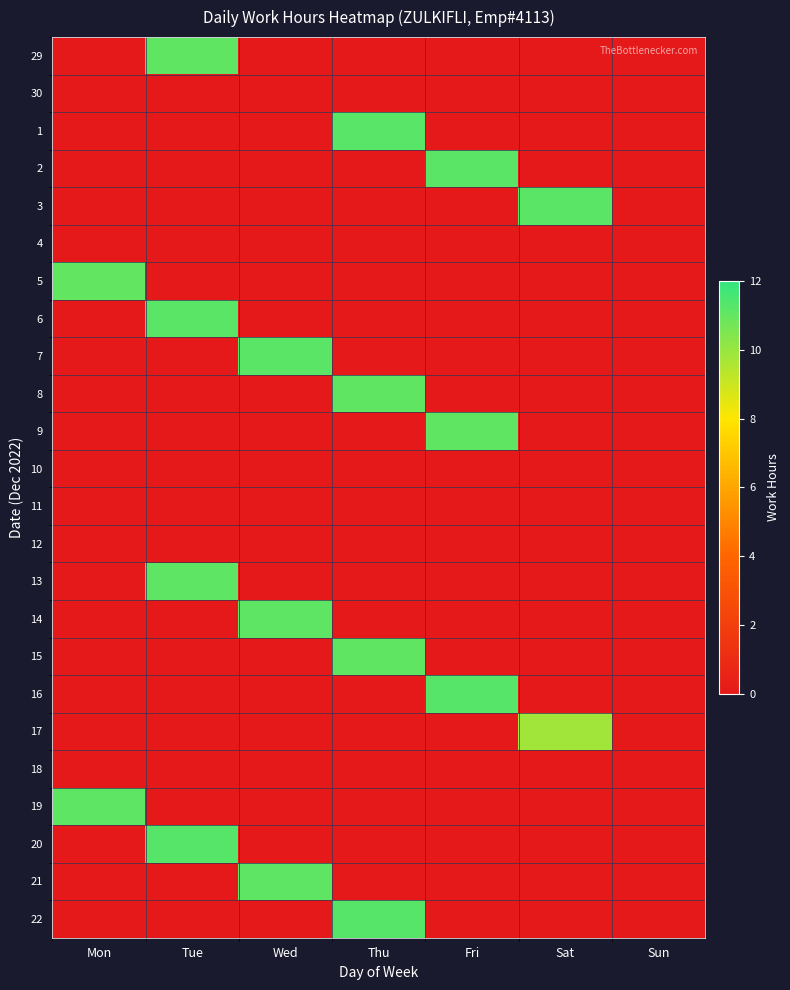

What is the spread (max minus min) of values at Thu?

11.2